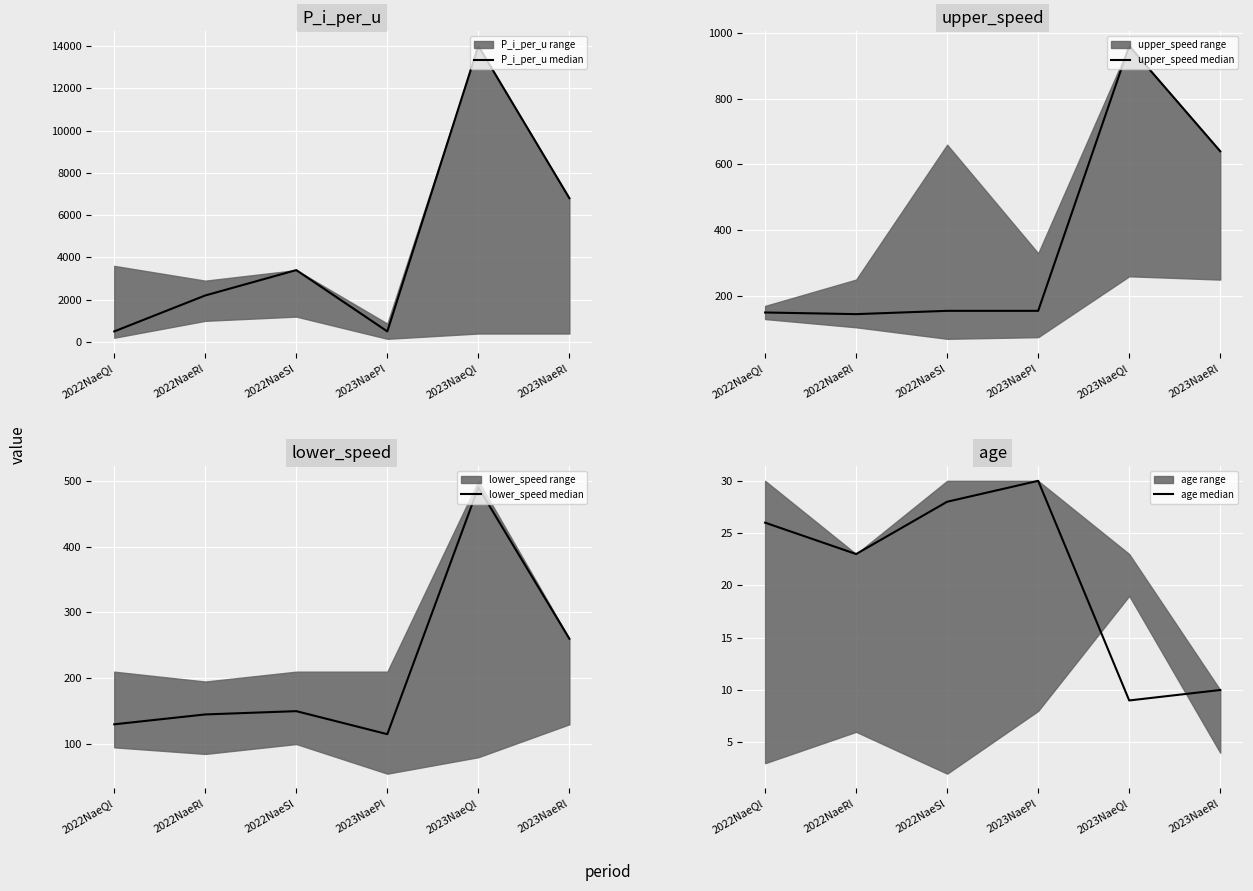

Reading left to right, extract all data points from this chart.

P_i_per_u median: 500	2200	3400	500	14000	6800
upper_speed median: 150	145	155	155	960	640
lower_speed median: 130	145	150	115	490	260
age median: 26	23	28	30	9	10